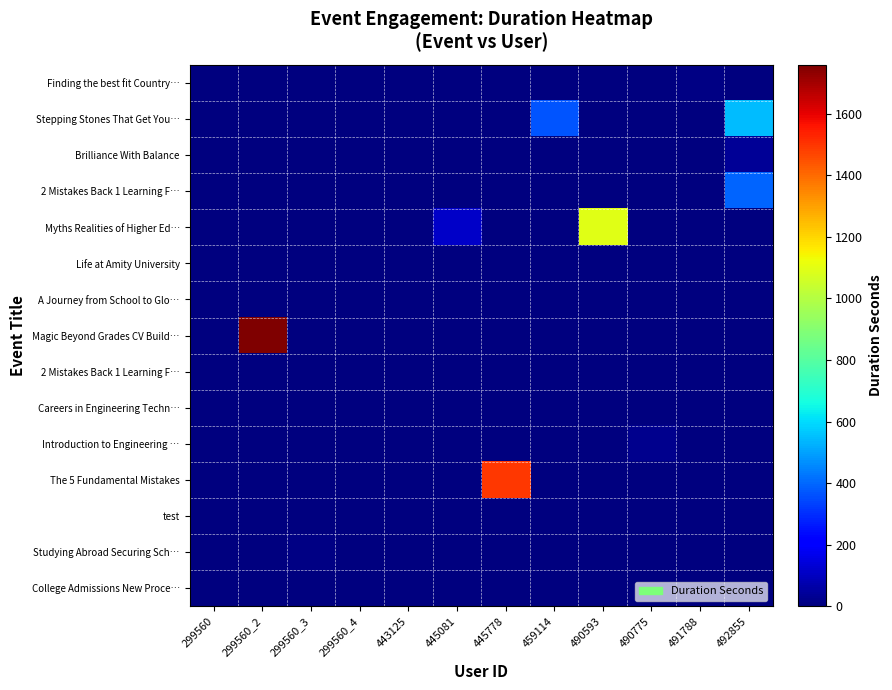

At which category does the chart reach its minimum across all series?

299560